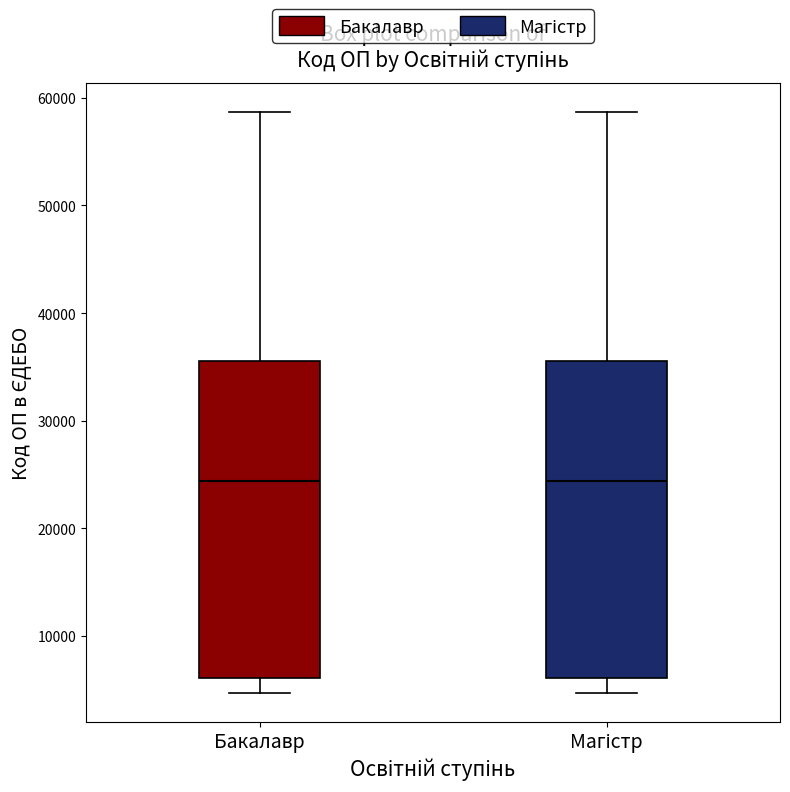

Reading left to right, transcribe this box plot: for each box, give where its median line is, the range the box spans, and where its two whiskers end, as read against the y-axis. The values are not printed on the chart, so give them approximately, as read against the axis.

Бакалавр: median 24000, box 6000 to 36000, whiskers 5000 to 59000
Магістр: median 24000, box 6000 to 36000, whiskers 5000 to 59000